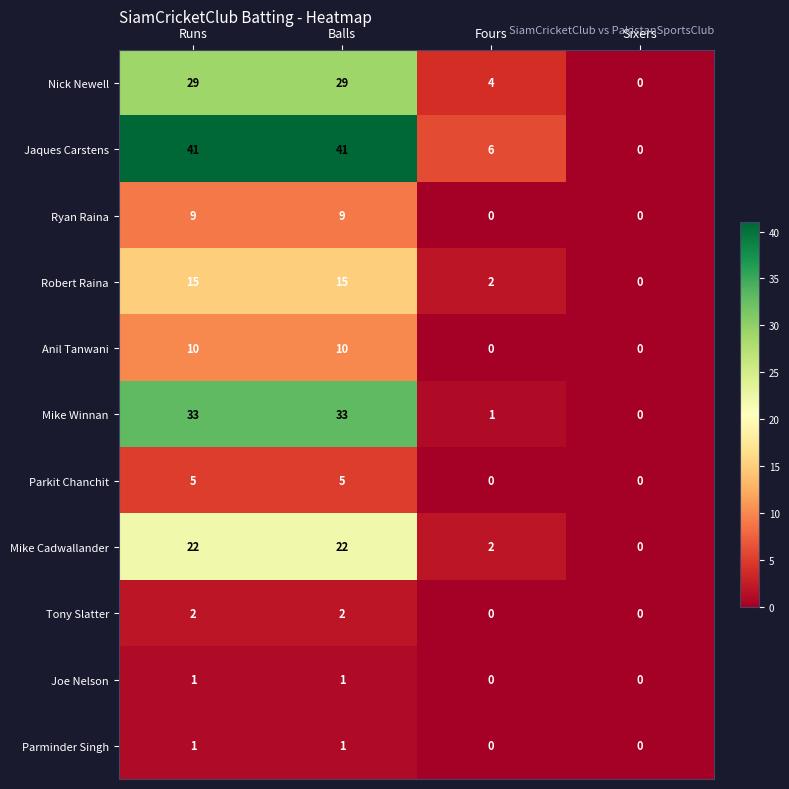

What is the maximum value for Ryan Raina?

9